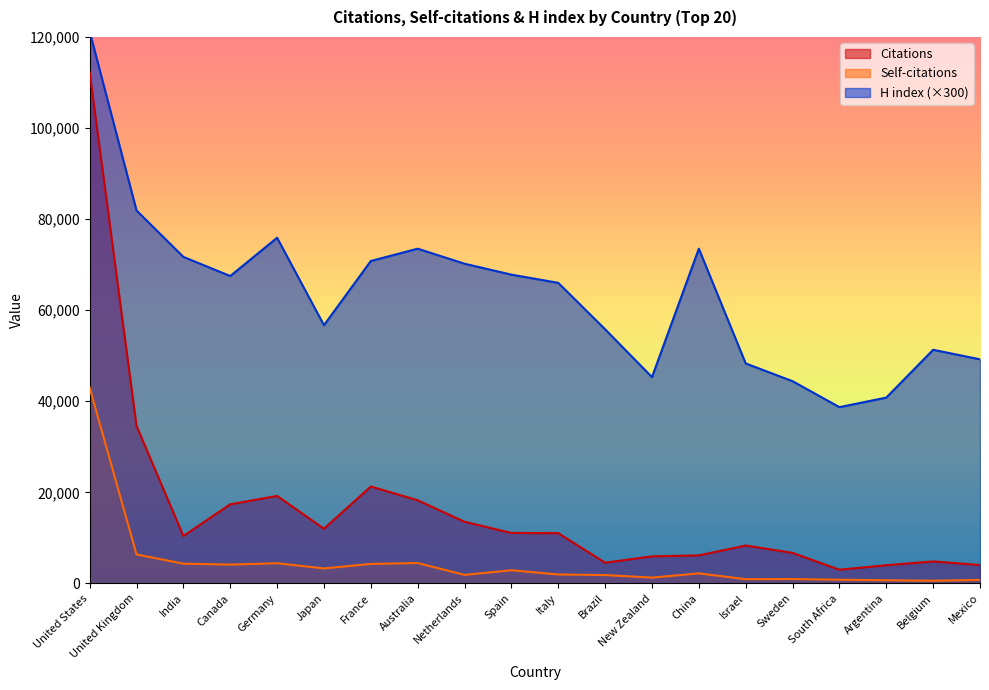

True or false: Citations and Self-citations cross at least once.

False